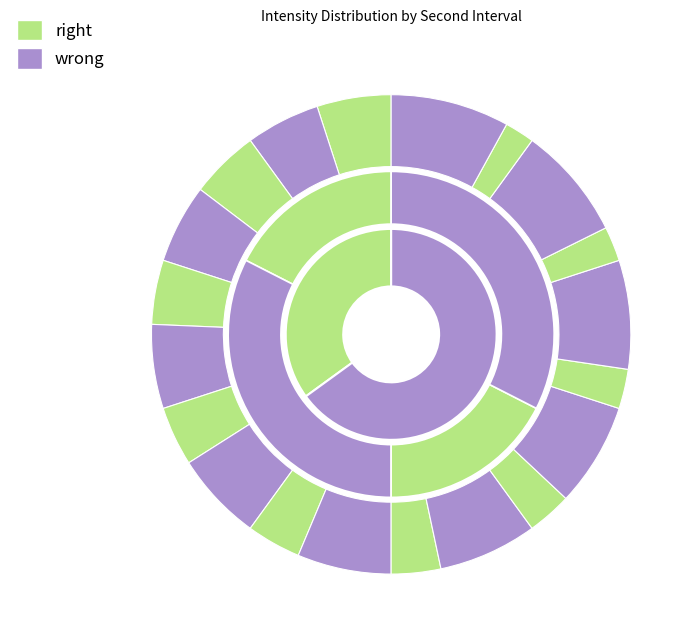

Does 12 represent more than half of the total?

No